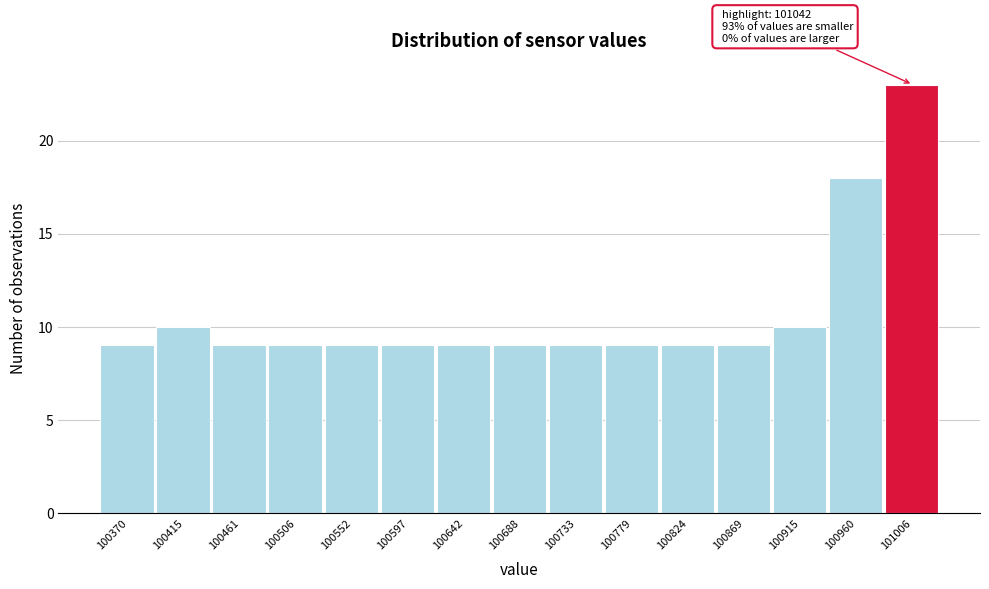

Reading right to left, what are all the values shown in this chart?

101006=23	100960=18	100915=10	100869=9	100824=9	100779=9	100733=9	100688=9	100642=9	100597=9	100552=9	100506=9	100461=9	100415=10	100370=9